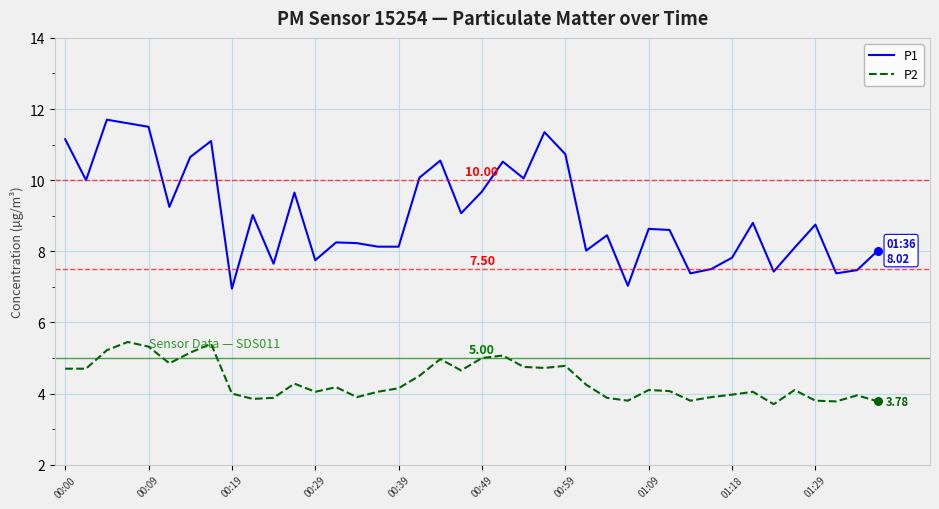

Which series has the largest total across all categories?

P1